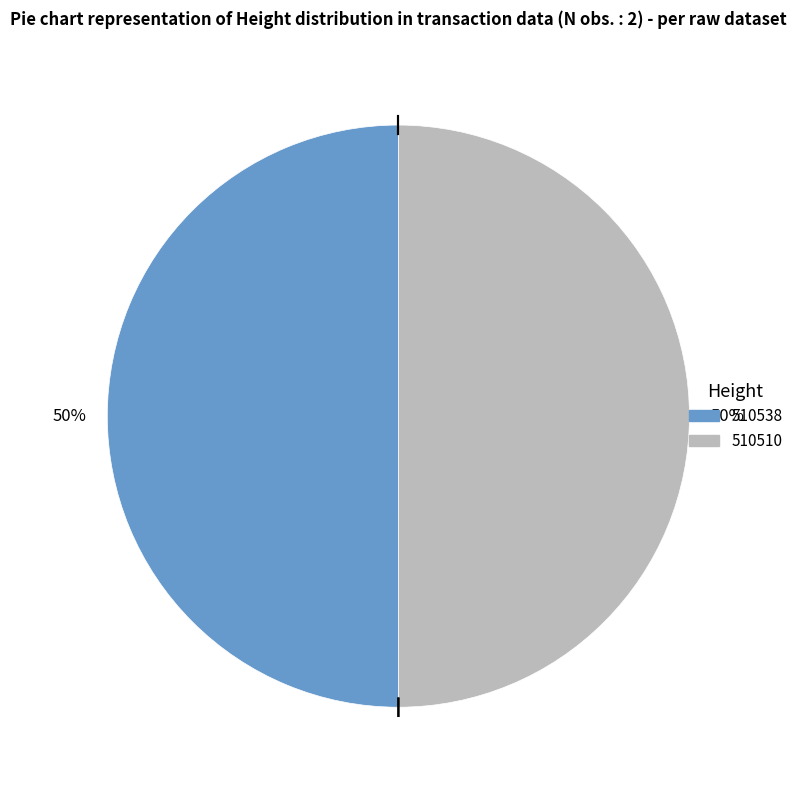

How many segments does this pie chart have?

2